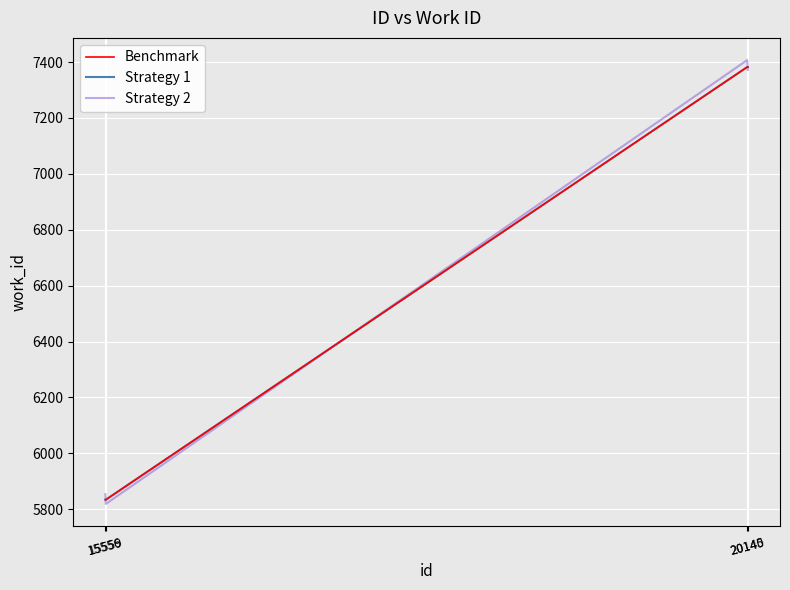

What is the sum of the Strategy 1 values at 20140 and 15556?

13216